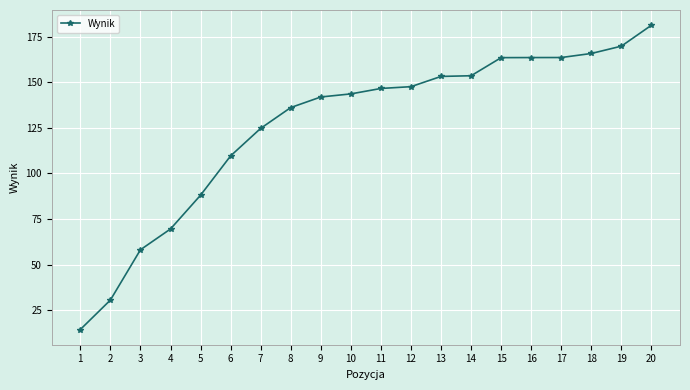

At which label does the data first exceed 146?

11